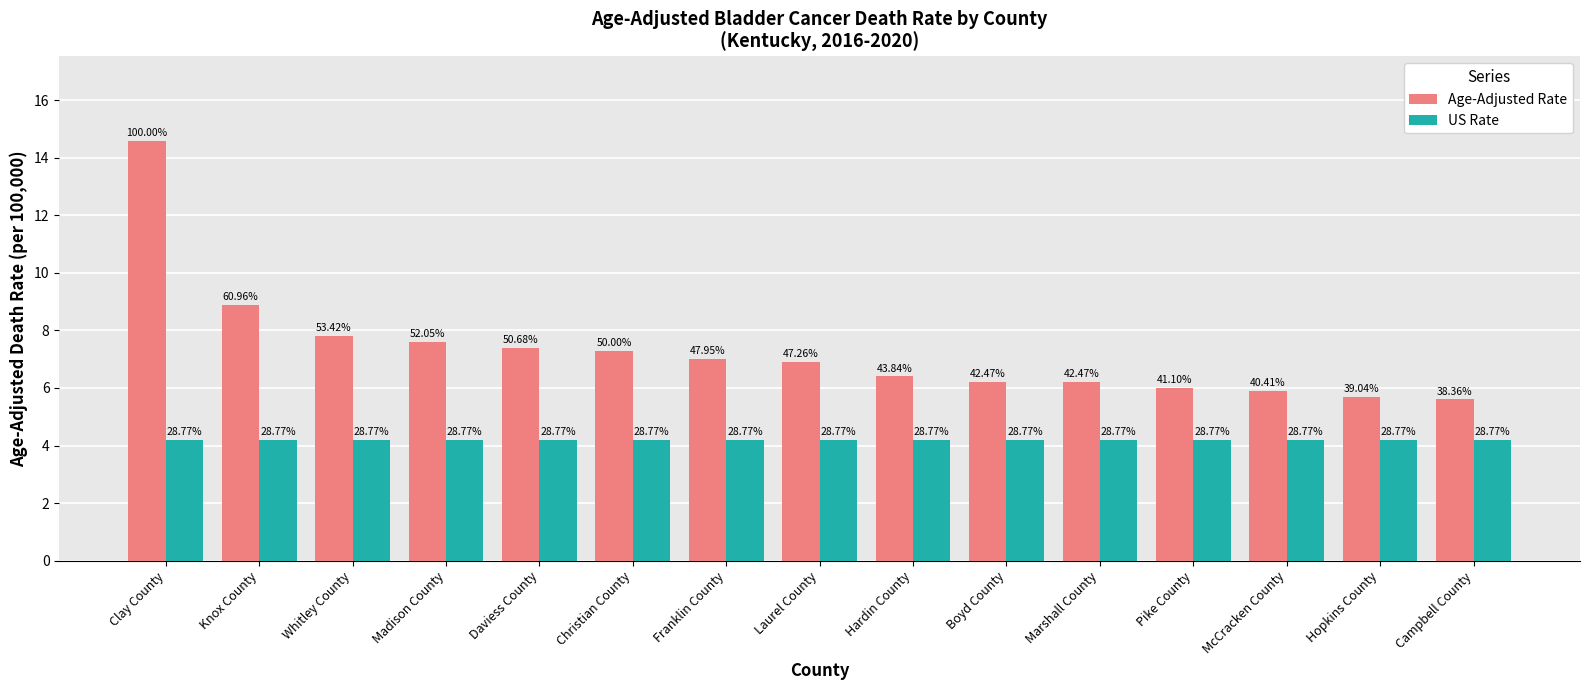

Reading left to right, extract all data points from this chart.

Age-Adjusted Rate: Clay County=14.6	Knox County=8.9	Whitley County=7.8	Madison County=7.6	Daviess County=7.4	Christian County=7.3	Franklin County=7.0	Laurel County=6.9	Hardin County=6.4	Boyd County=6.2	Marshall County=6.2	Pike County=6.0	McCracken County=5.9	Hopkins County=5.7	Campbell County=5.6
US Rate: Clay County=4.2	Knox County=4.2	Whitley County=4.2	Madison County=4.2	Daviess County=4.2	Christian County=4.2	Franklin County=4.2	Laurel County=4.2	Hardin County=4.2	Boyd County=4.2	Marshall County=4.2	Pike County=4.2	McCracken County=4.2	Hopkins County=4.2	Campbell County=4.2